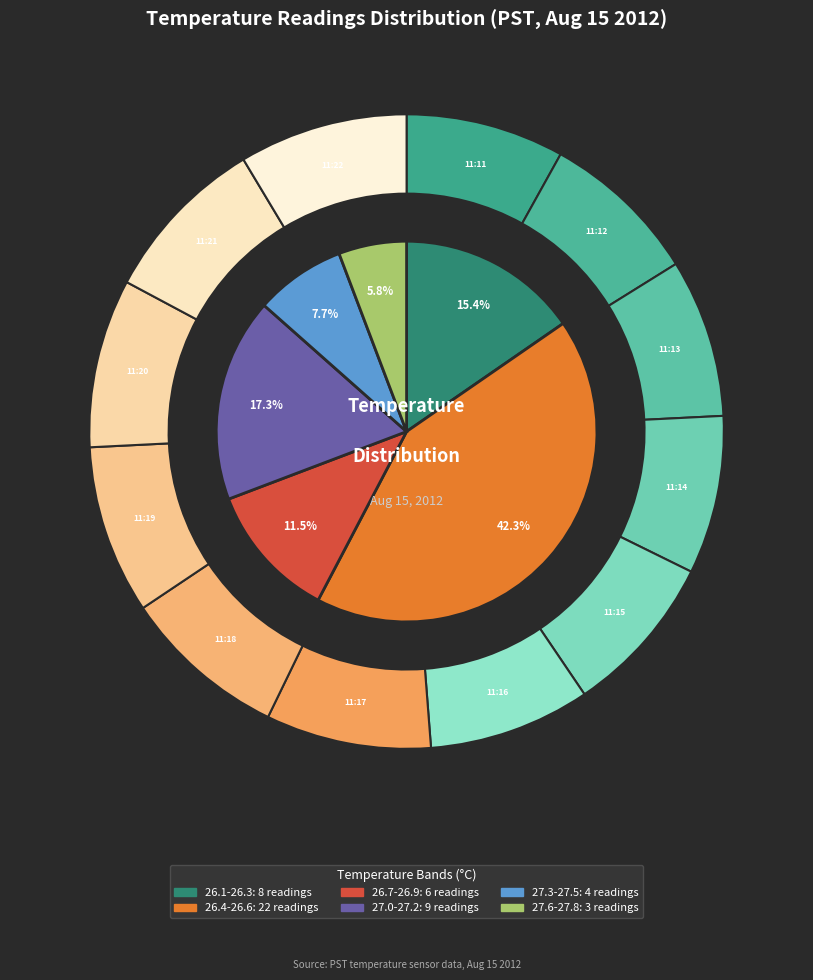

Which has a higher value, 11:19 or 11:20?

11:19